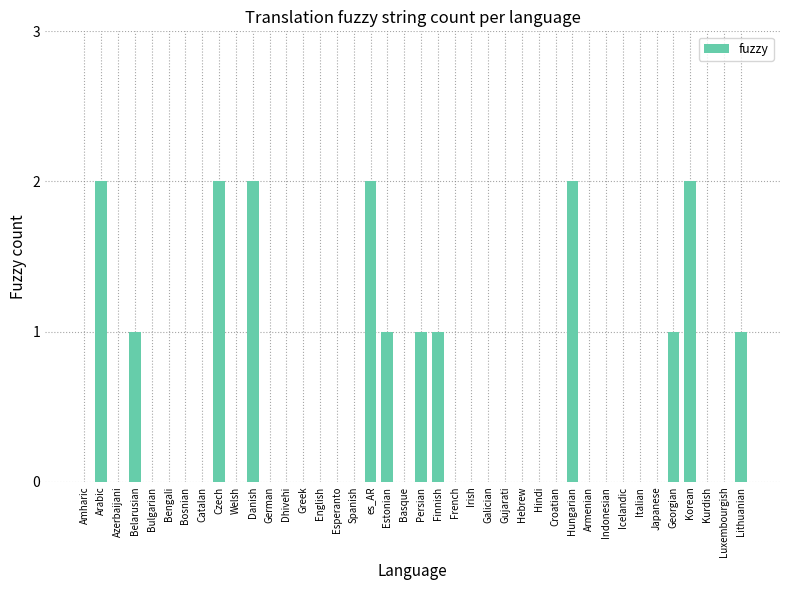

The value at Basque is 0. True or false?

True